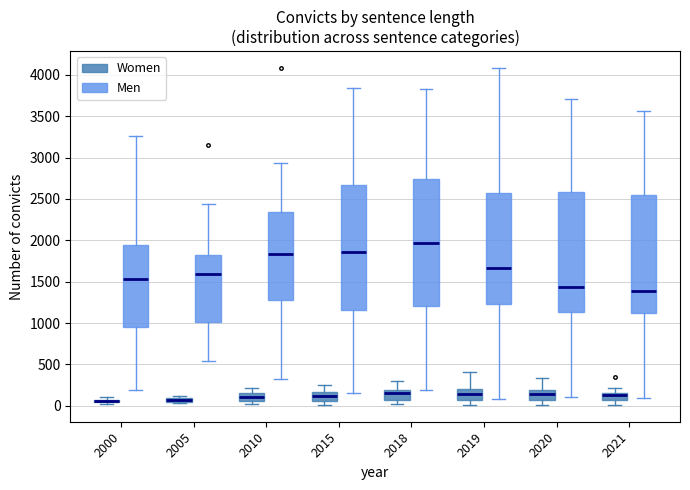

Where does the median line of the box for 2015 (Women) sit on the y-axis? The values are not printed on the chart, so give them approximately, as read against the axis.

100